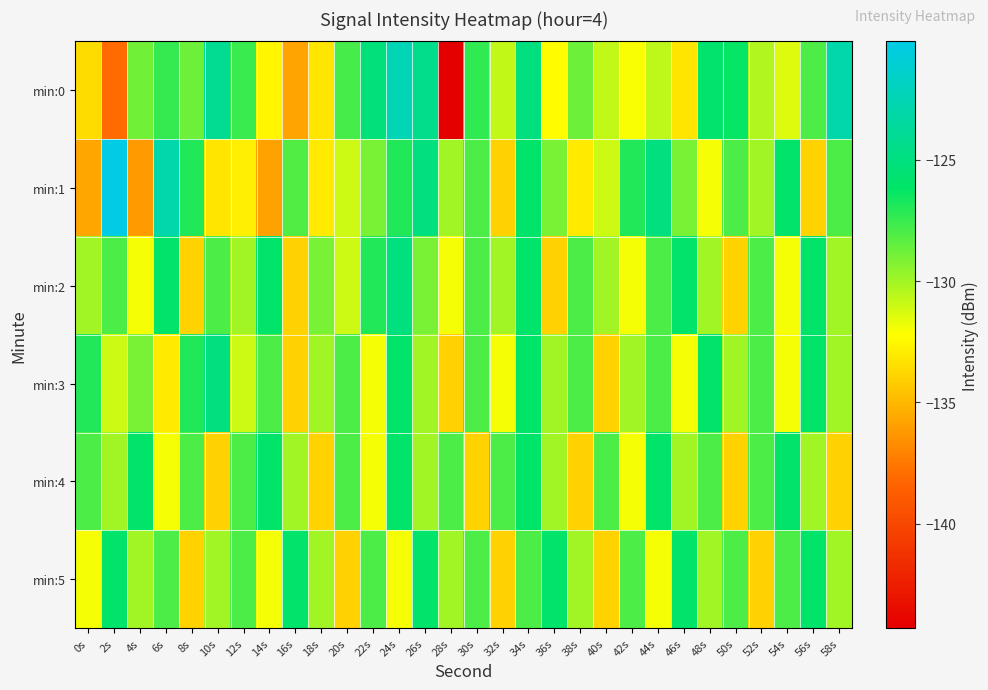

Reading left to right, list all the values displayed in this chart.

min:0: 0s=-133.6	2s=-138.0	4s=-128.8	6s=-127.5	8s=-128.8	10s=-124.1	12s=-127.6	14s=-132.5	16s=-135.8	18s=-133.2	20s=-127.8	22s=-125.3	24s=-122.4	26s=-124.4	28s=-144.3	30s=-127.3	32s=-130.7	34s=-125.0	36s=-132.2	38s=-128.7	40s=-130.7	42s=-132.0	44s=-130.6	46s=-133.2	48s=-125.9	50s=-126.3	52s=-130.4	54s=-131.4	56s=-128.0	58s=-122.9
min:1: 0s=-135.7	2s=-120.1	4s=-136.2	6s=-122.9	8s=-127.0	10s=-133.2	12s=-132.8	14s=-135.9	16s=-128.1	18s=-133.0	20s=-131.0	22s=-129.0	24s=-127.0	26s=-125.0	28s=-130.0	30s=-128.0	32s=-134.0	34s=-126.0	36s=-129.0	38s=-133.0	40s=-131.0	42s=-127.0	44s=-125.0	46s=-129.0	48s=-132.0	50s=-128.0	52s=-130.0	54s=-126.0	56s=-134.0	58s=-128.0
min:2: 0s=-130.0	2s=-128.0	4s=-132.0	6s=-126.0	8s=-134.0	10s=-128.0	12s=-130.0	14s=-126.0	16s=-134.0	18s=-129.0	20s=-131.0	22s=-127.0	24s=-125.0	26s=-129.0	28s=-132.0	30s=-128.0	32s=-130.0	34s=-126.0	36s=-134.0	38s=-128.0	40s=-130.0	42s=-132.0	44s=-128.0	46s=-126.0	48s=-130.0	50s=-134.0	52s=-128.0	54s=-132.0	56s=-126.0	58s=-130.0
min:3: 0s=-127.0	2s=-131.0	4s=-129.0	6s=-133.0	8s=-127.0	10s=-125.0	12s=-131.0	14s=-128.0	16s=-134.0	18s=-130.0	20s=-128.0	22s=-132.0	24s=-126.0	26s=-130.0	28s=-134.0	30s=-128.0	32s=-132.0	34s=-126.0	36s=-130.0	38s=-128.0	40s=-134.0	42s=-130.0	44s=-128.0	46s=-132.0	48s=-126.0	50s=-130.0	52s=-128.0	54s=-132.0	56s=-126.0	58s=-130.0
min:4: 0s=-128.0	2s=-130.0	4s=-126.0	6s=-132.0	8s=-128.0	10s=-134.0	12s=-128.0	14s=-126.0	16s=-130.0	18s=-134.0	20s=-128.0	22s=-132.0	24s=-126.0	26s=-130.0	28s=-128.0	30s=-134.0	32s=-128.0	34s=-126.0	36s=-130.0	38s=-134.0	40s=-128.0	42s=-132.0	44s=-126.0	46s=-130.0	48s=-128.0	50s=-134.0	52s=-128.0	54s=-126.0	56s=-130.0	58s=-134.0
min:5: 0s=-132.0	2s=-126.0	4s=-130.0	6s=-128.0	8s=-134.0	10s=-130.0	12s=-128.0	14s=-132.0	16s=-126.0	18s=-130.0	20s=-134.0	22s=-128.0	24s=-132.0	26s=-126.0	28s=-130.0	30s=-128.0	32s=-134.0	34s=-128.0	36s=-126.0	38s=-130.0	40s=-134.0	42s=-128.0	44s=-132.0	46s=-126.0	48s=-130.0	50s=-128.0	52s=-134.0	54s=-128.0	56s=-126.0	58s=-130.0